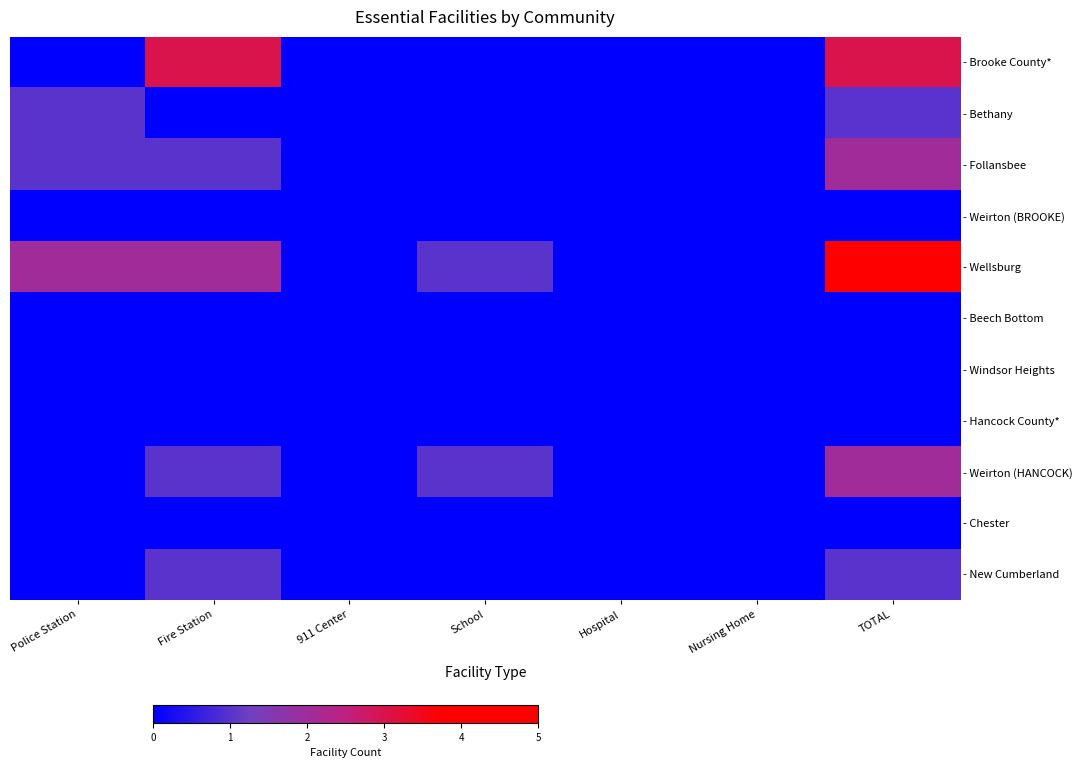

Rank the series at 911 Center from highest to lowest value.

- Brooke County*, - Bethany, - Follansbee, - Weirton (BROOKE), - Wellsburg, - Beech Bottom, - Windsor Heights, - Hancock County*, - Weirton (HANCOCK), - Chester, - New Cumberland